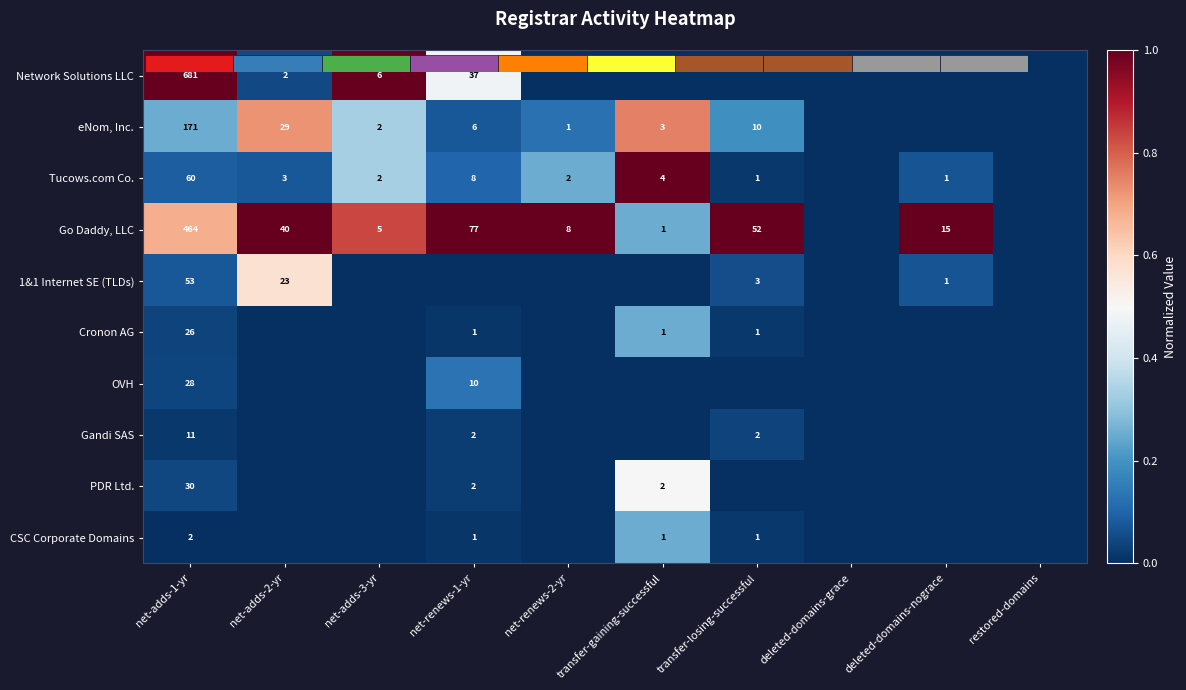

Is the value of Network Solutions LLC at deleted-domains-grace greater than the value of Go Daddy, LLC at net-adds-2-yr?

No